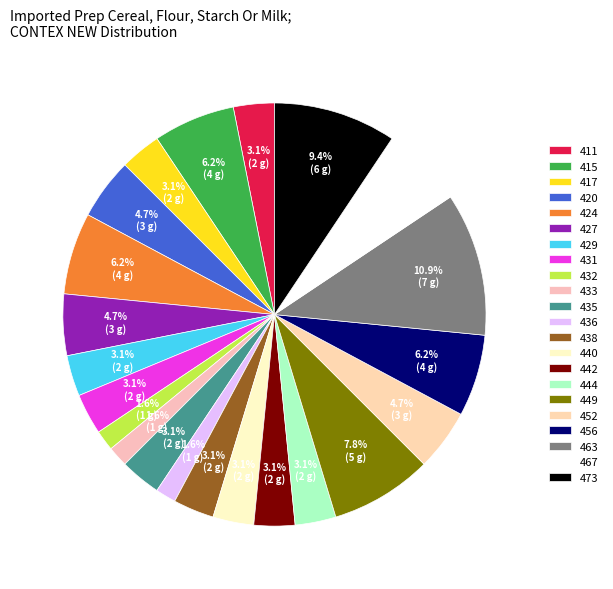

To the nearest percent, what portion does 438 represent?

3%